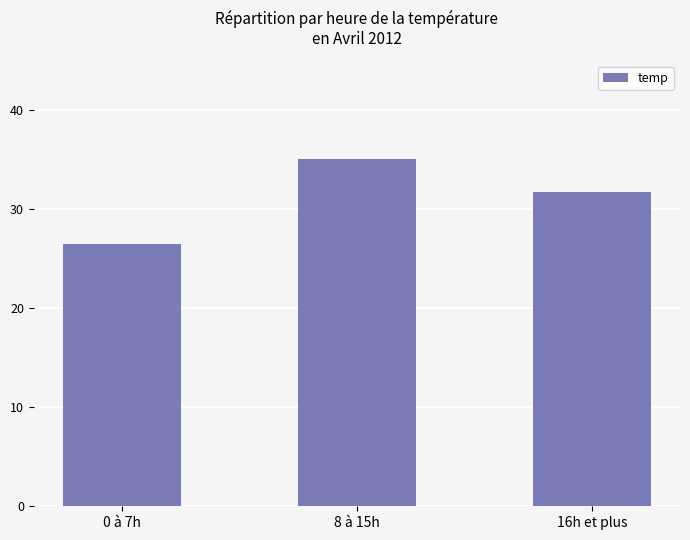

What is the maximum value shown in the chart?

35.0